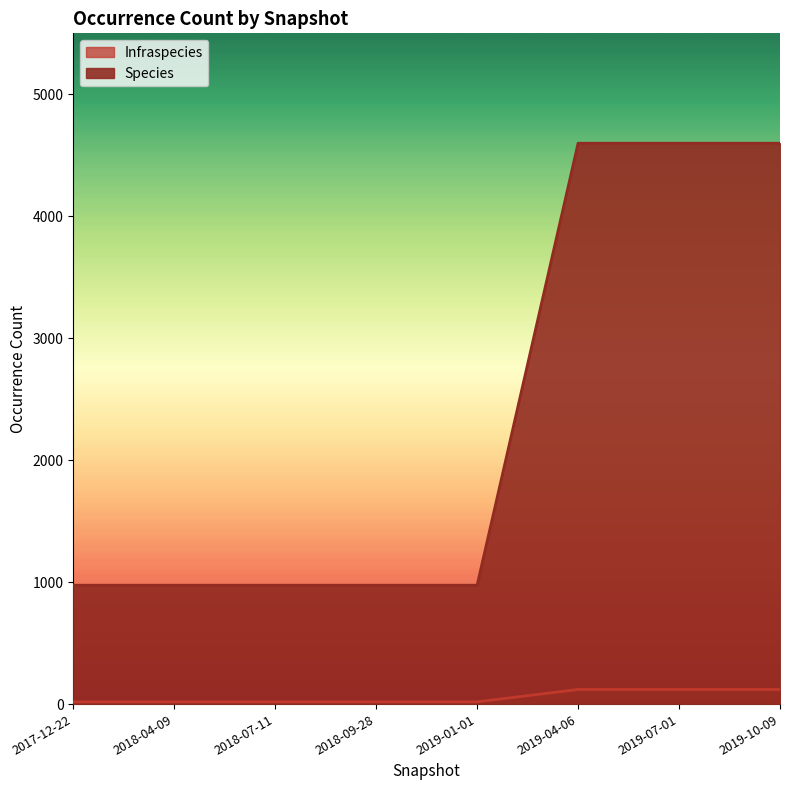

Rank the series by their average value, from lowest to highest.

Infraspecies, Species